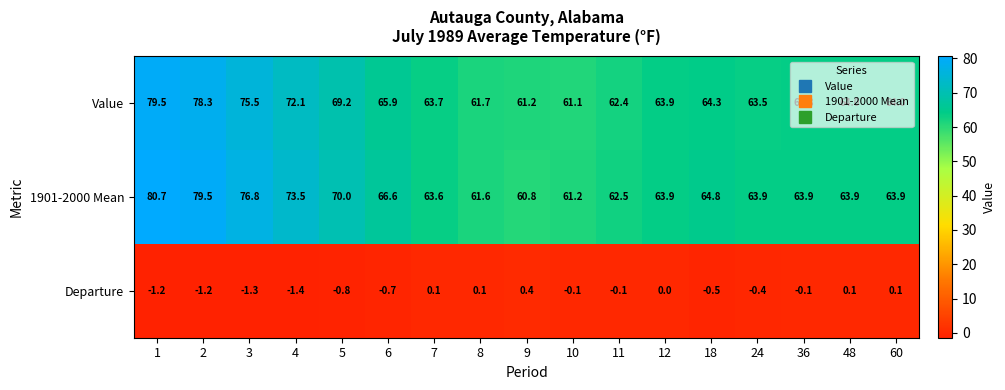

How many series are shown in this chart?

3